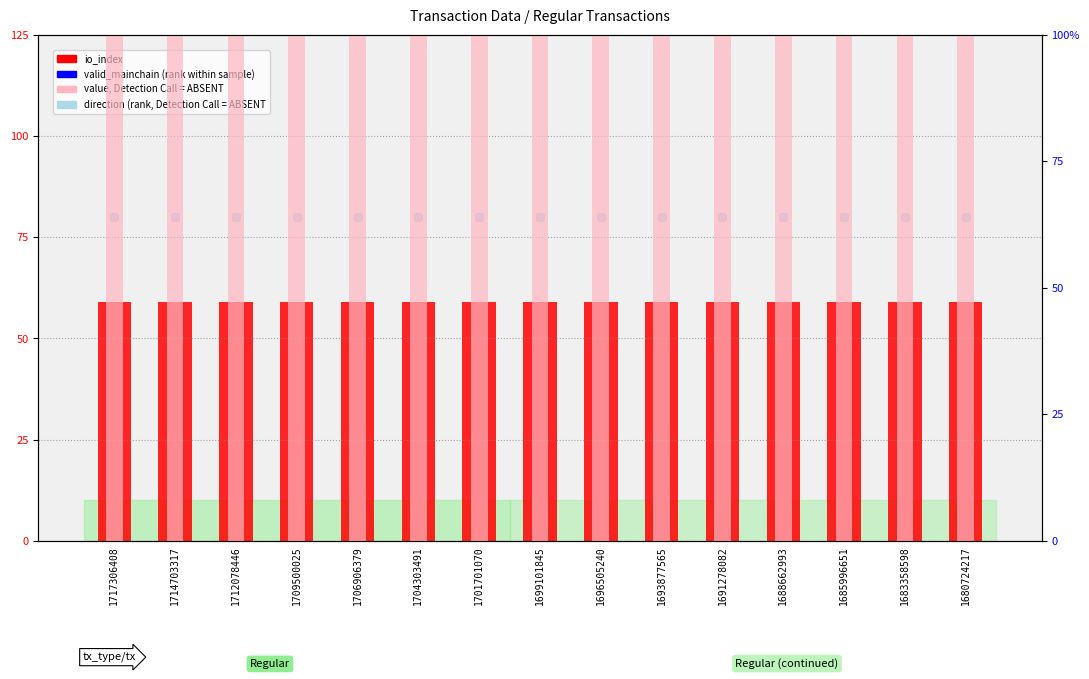

Which series reaches the minimum Y coordinate?

io_index